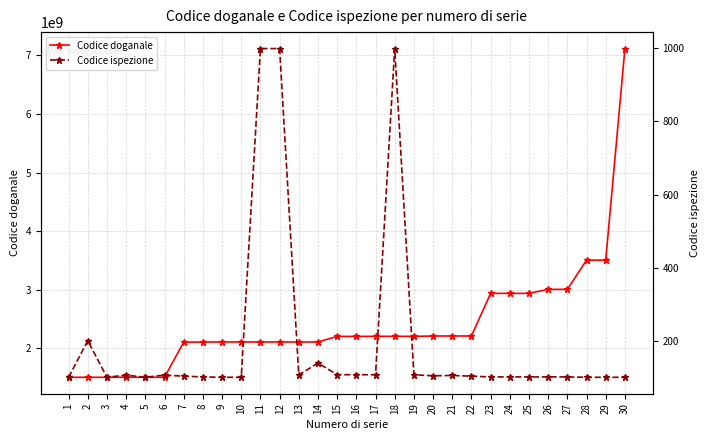

Where does the Codice ispezione series first go above 104?

2